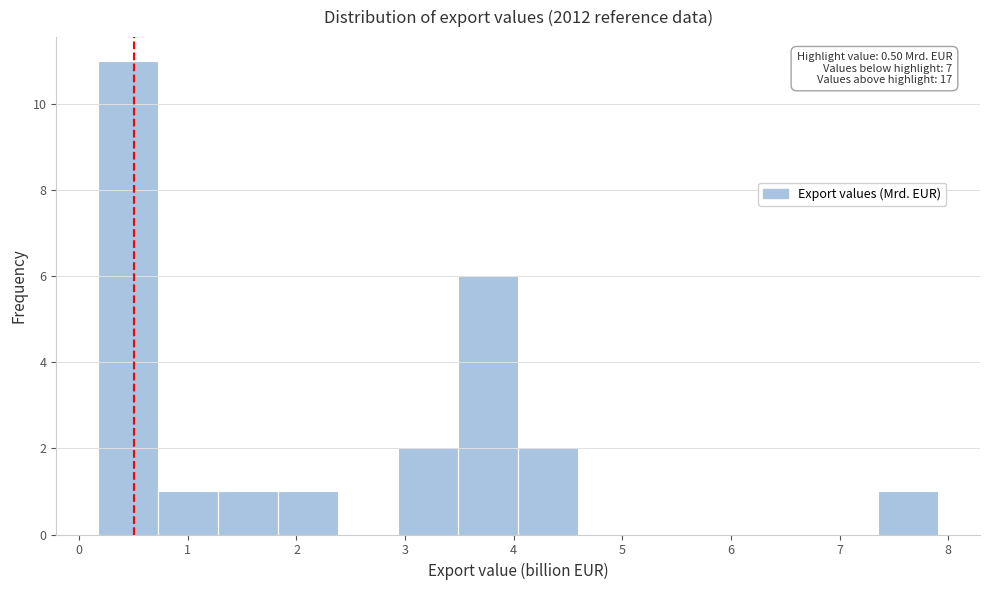

Over which range of the x-axis is the bar tallest?

0.2 to 0.7